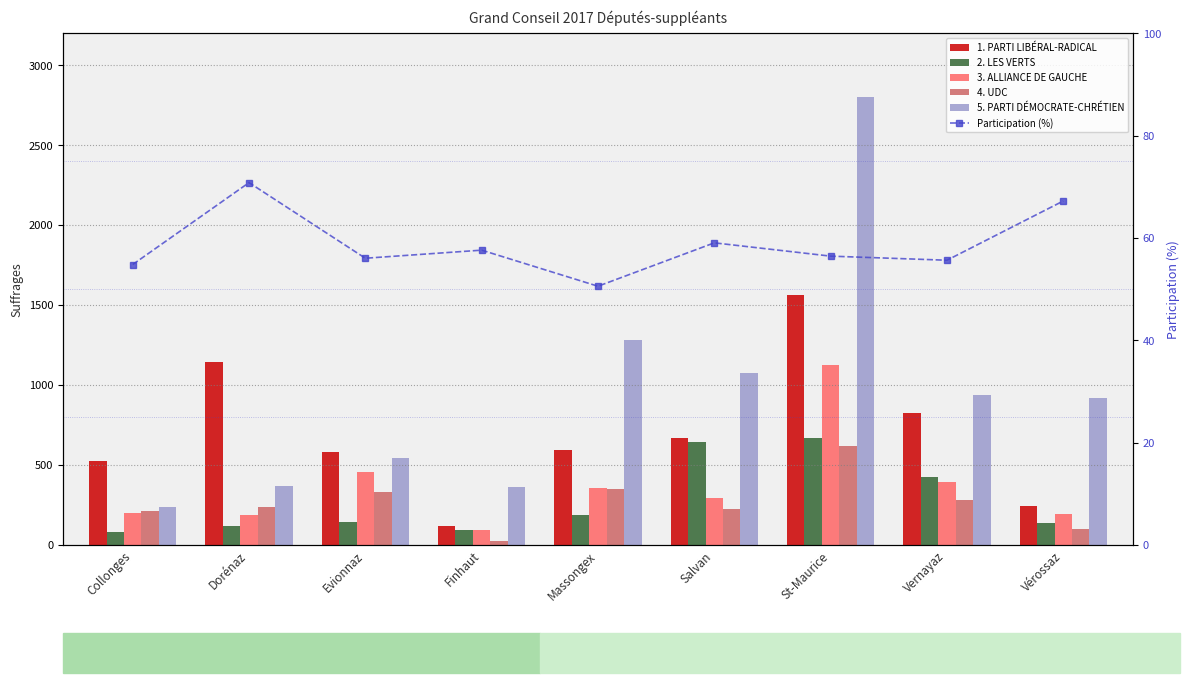

Where does the Participation (%) series first go above 56?

Dorénaz